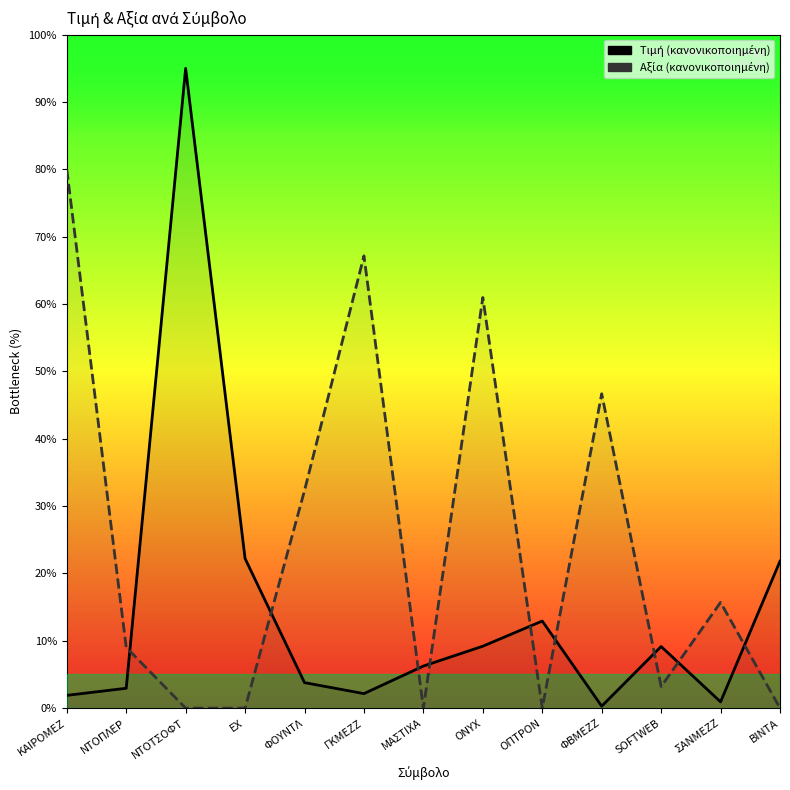

What is the label of the 6th point from the left?

ΓΚΜΕΖΖ